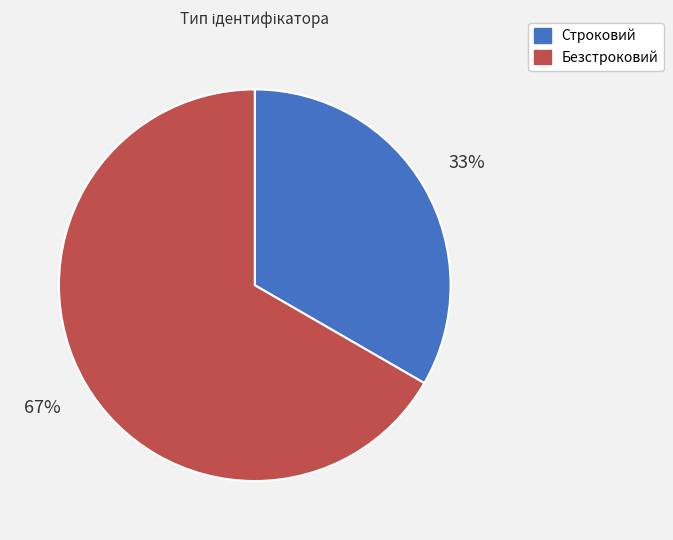

What is the ratio of the value at Безстроковий to the value at Строковий?

2.0